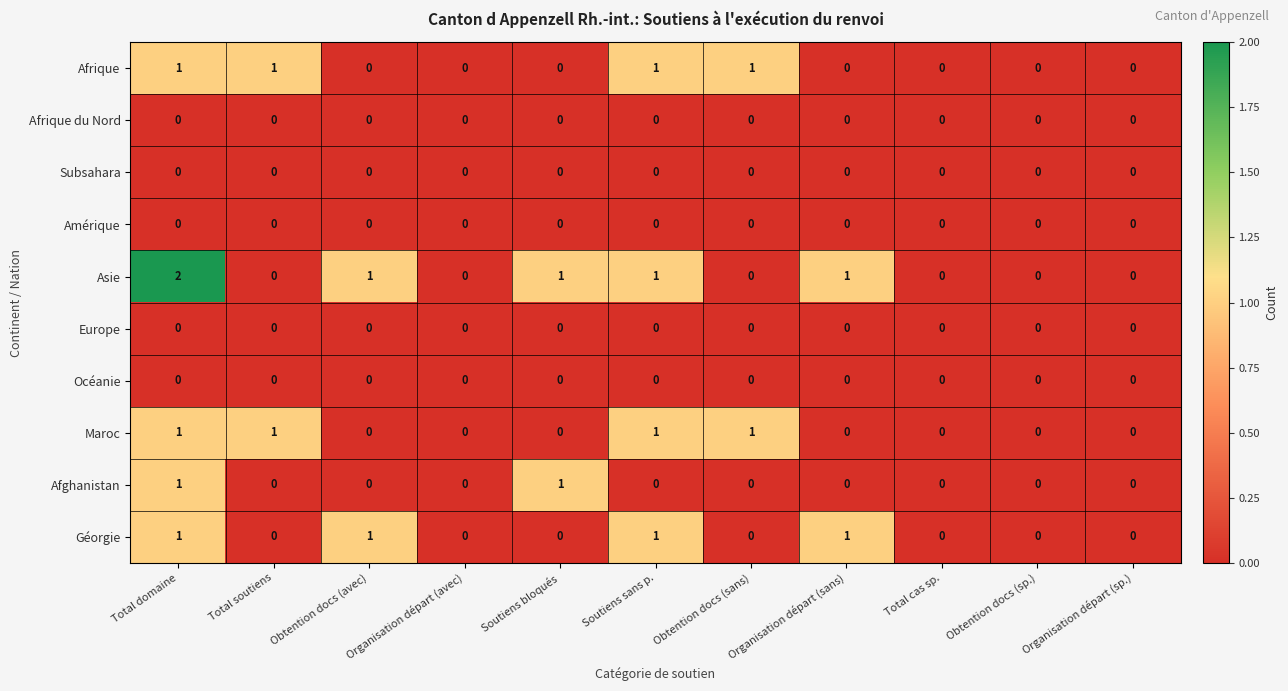

Which series has the largest range (max minus min)?

Asie